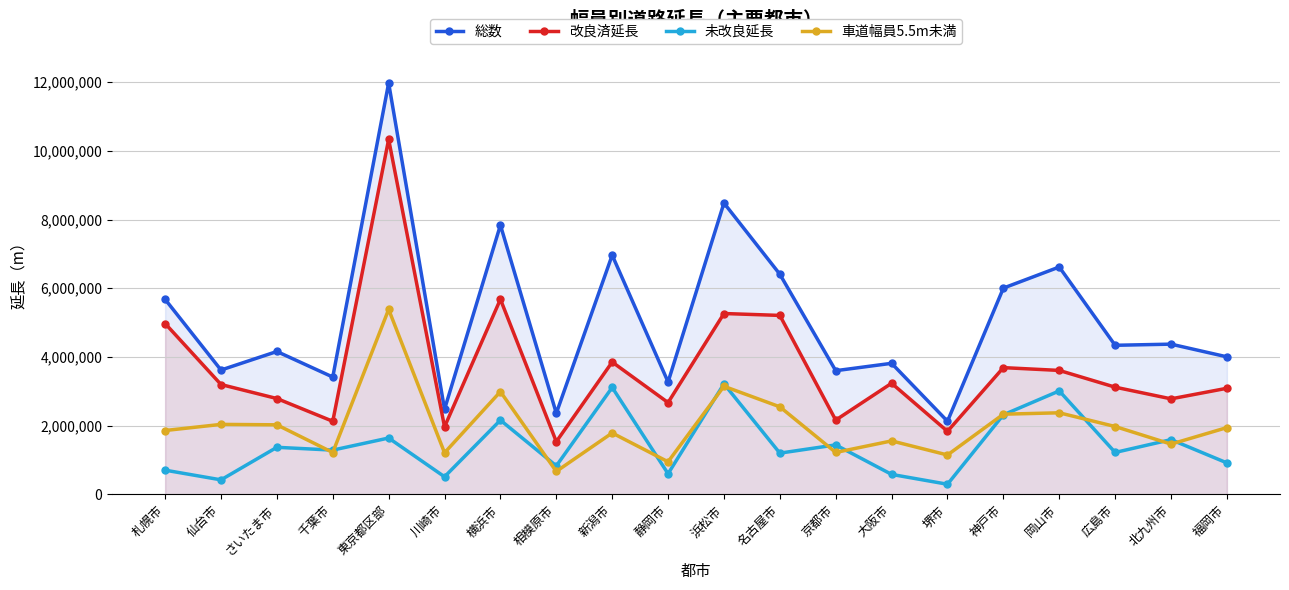

Reading right to left, what are all the values shown in this chart?

総数: 福岡市=4003302	北九州市=4372811	広島市=4339516	岡山市=6618885	神戸市=6004761	堺市=2127796	大阪市=3814777	京都市=3600080	名古屋市=6408866	浜松市=8481742	静岡市=3271297	新潟市=6964010	相模原市=2361736	横浜市=7839035	川崎市=2476641	東京都区部=11976665	千葉市=3414739	さいたま市=4158790	仙台市=3619036	札幌市=5677461
改良済延長: 福岡市=3088136	北九州市=2780212	広島市=3120267	岡山市=3607690	神戸市=3689201	堺市=1834075	大阪市=3234582	京都市=2161046	名古屋市=5209425	浜松市=5264595	静岡市=2671399	新潟市=3851790	相模原市=1534001	横浜市=5679384	川崎市=1965274	東京都区部=10336978	千葉市=2127079	さいたま市=2789454	仙台市=3197339	札幌市=4973828
未改良延長: 福岡市=915166	北九州市=1592599	広島市=1219249	岡山市=3011195	神戸市=2315560	堺市=293721	大阪市=580195	京都市=1439034	名古屋市=1199441	浜松市=3217147	静岡市=599898	新潟市=3112220	相模原市=827735	横浜市=2159651	川崎市=511367	東京都区部=1639687	千葉市=1287660	さいたま市=1369336	仙台市=421696	札幌市=703633
車道幅員5.5m未満: 福岡市=1943182	北九州市=1462641	広島市=1974419	岡山市=2373993	神戸市=2333244	堺市=1145847	大阪市=1555695	京都市=1219490	名古屋市=2547772	浜松市=3145770	静岡市=947740	新潟市=1786707	相模原市=666979	横浜市=2990165	川崎市=1209309	東京都区部=5384162	千葉市=1217996	さいたま市=2023953	仙台市=2036493	札幌市=1858117